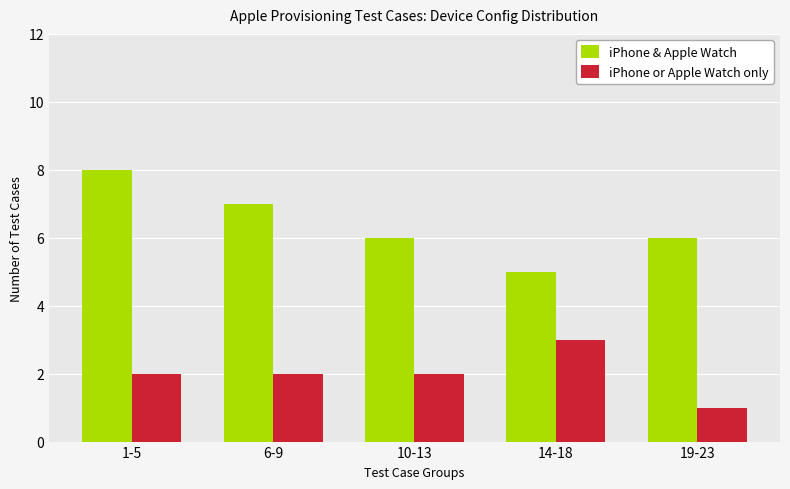

Which series has the largest total across all categories?

iPhone & Apple Watch